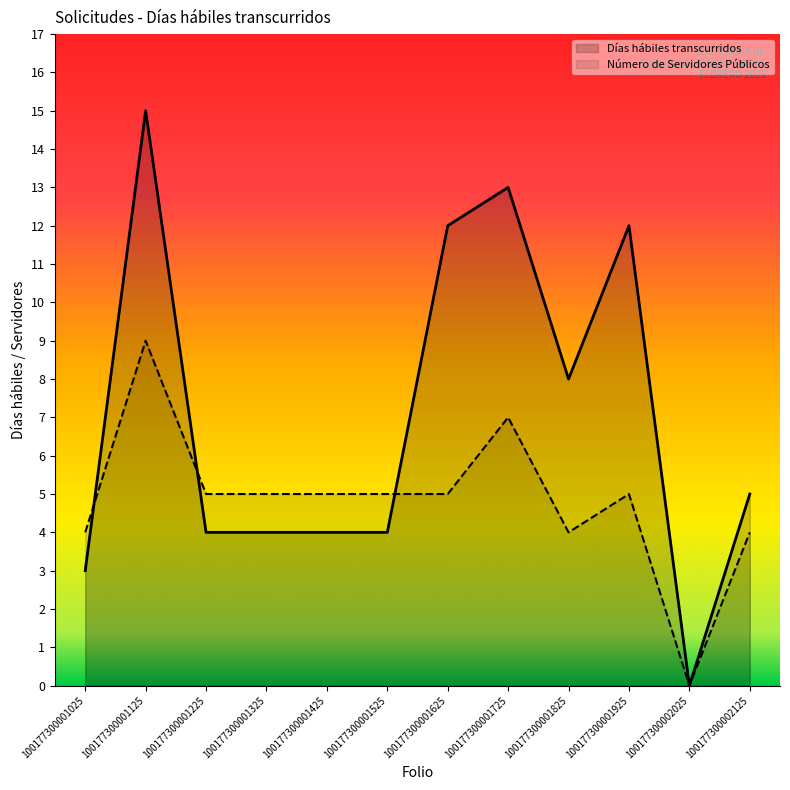

Does the chart display data point markers on the line(s)?

No